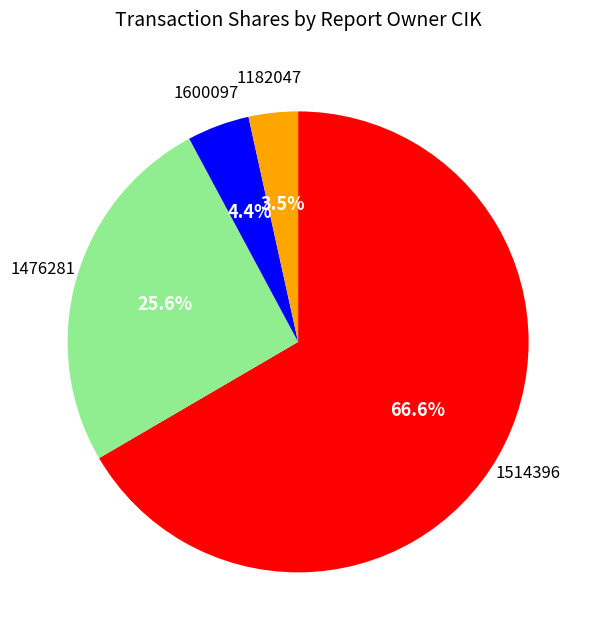

Count the number of slices in the pie.

4